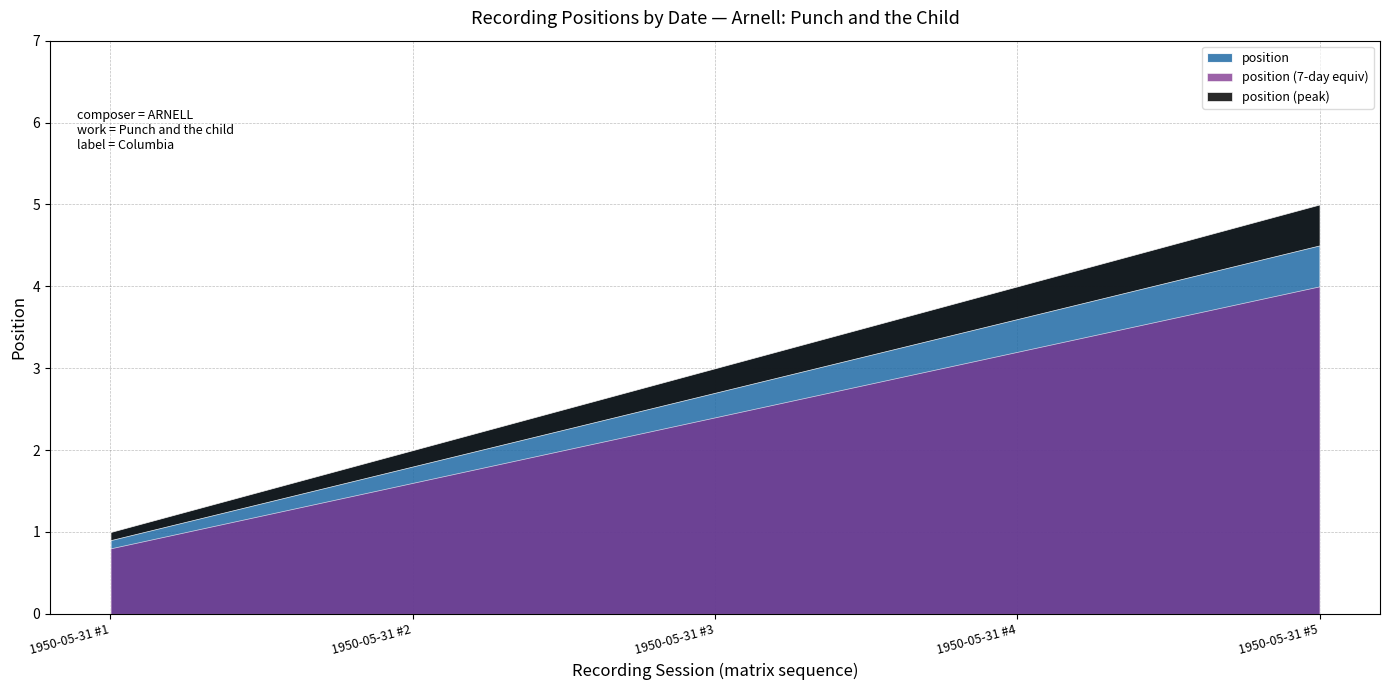

How many data points are above 3?

2